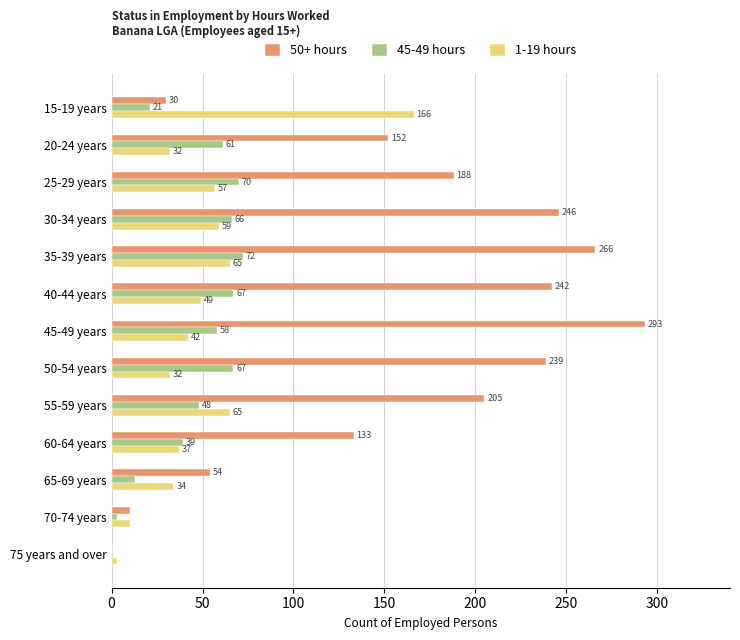

What are all the series names shown in the legend?

50+ hours, 45-49 hours, 1-19 hours